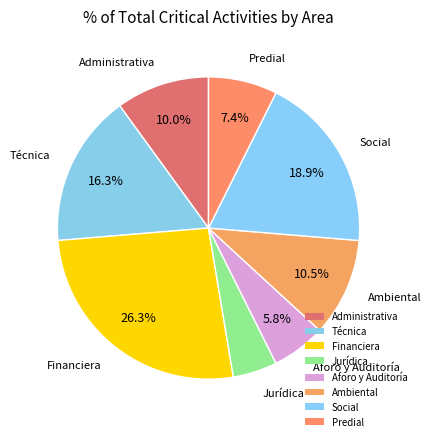

Is Predial the majority of the pie?

No